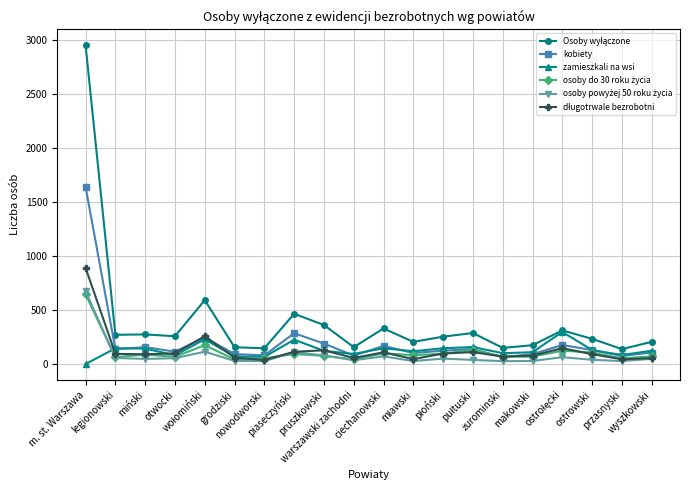

How many lines are shown in the chart?

6